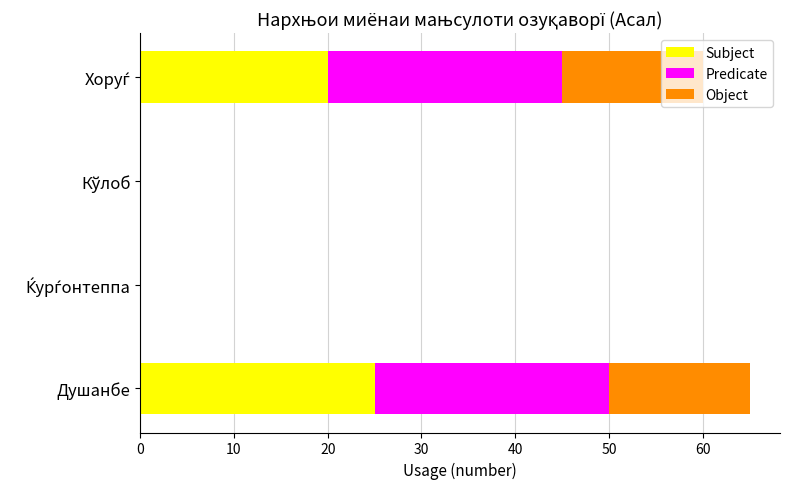

At which category is the sum across all series the highest?

Душанбе